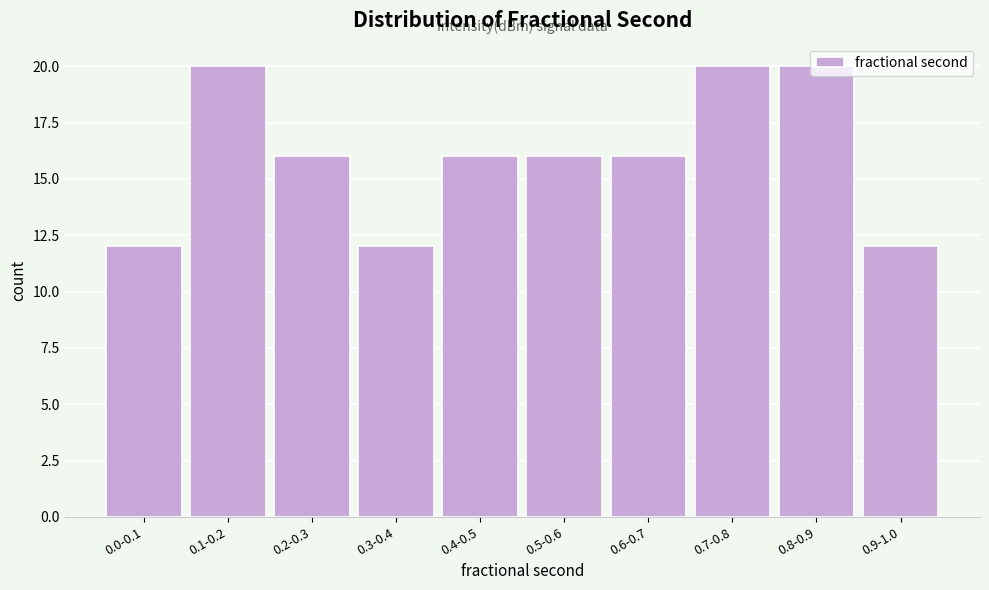

Is it true that the value at 0.3-0.4 is 12?

True